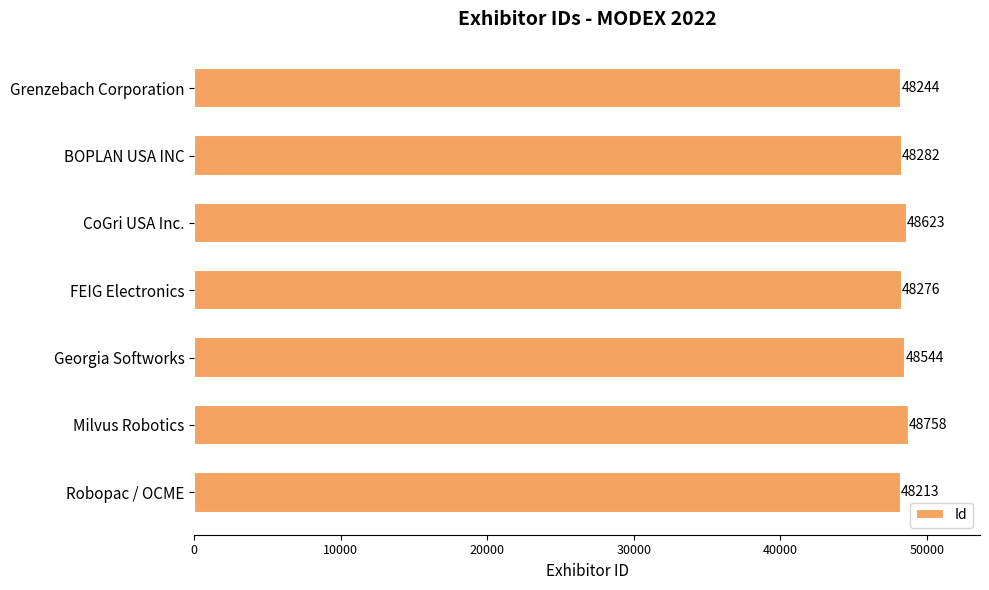

Reading top to bottom, what are all the values shown in this chart?

Grenzebach Corporation=48244	BOPLAN USA INC=48282	CoGri USA Inc.=48623	FEIG Electronics=48276	Georgia Softworks=48544	Milvus Robotics=48758	Robopac / OCME=48213